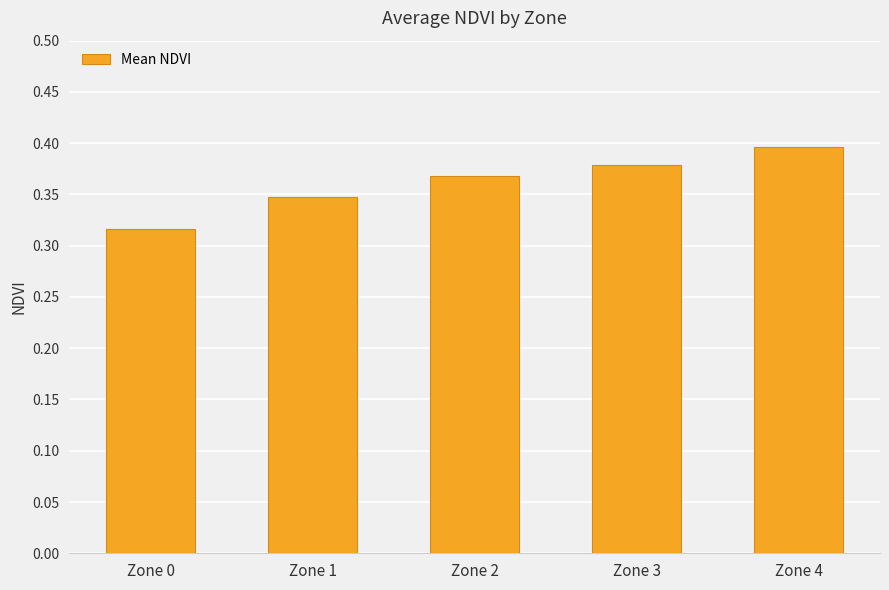

Where is the data nearest to the value 0?

Zone 0